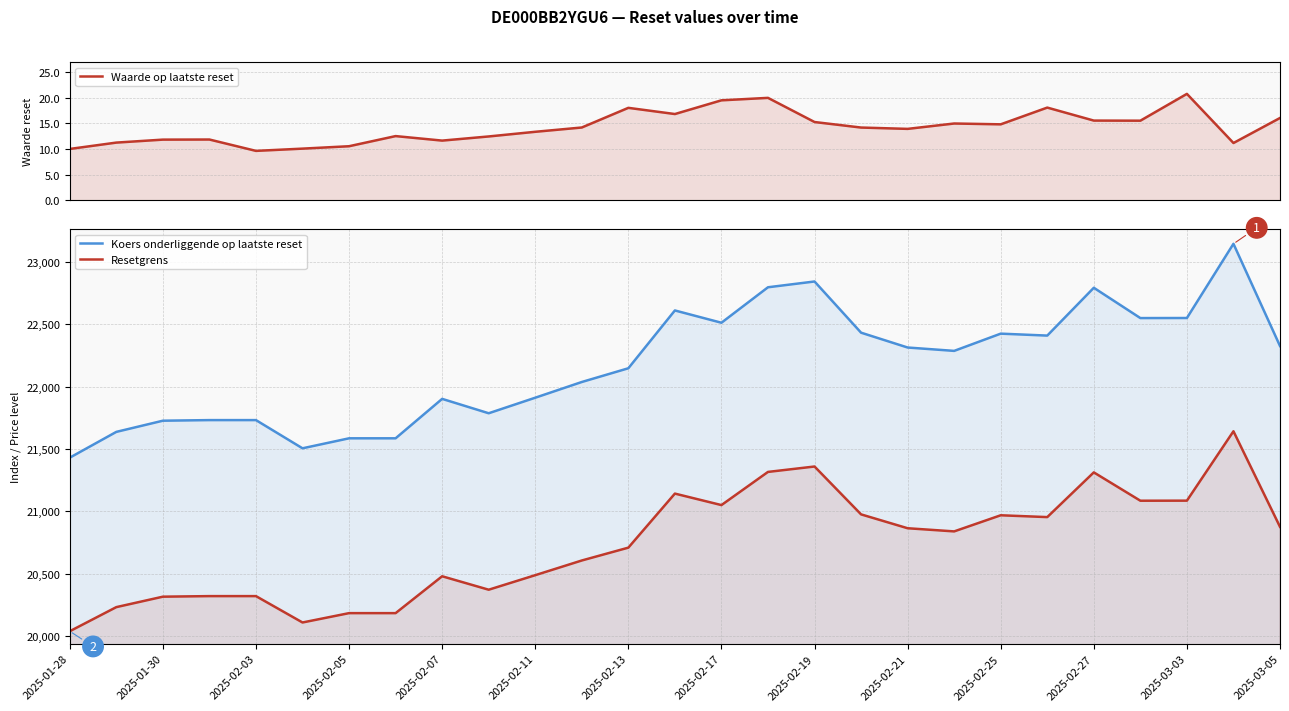

What is the sum of all Waarde op laatste reset values?

383.8